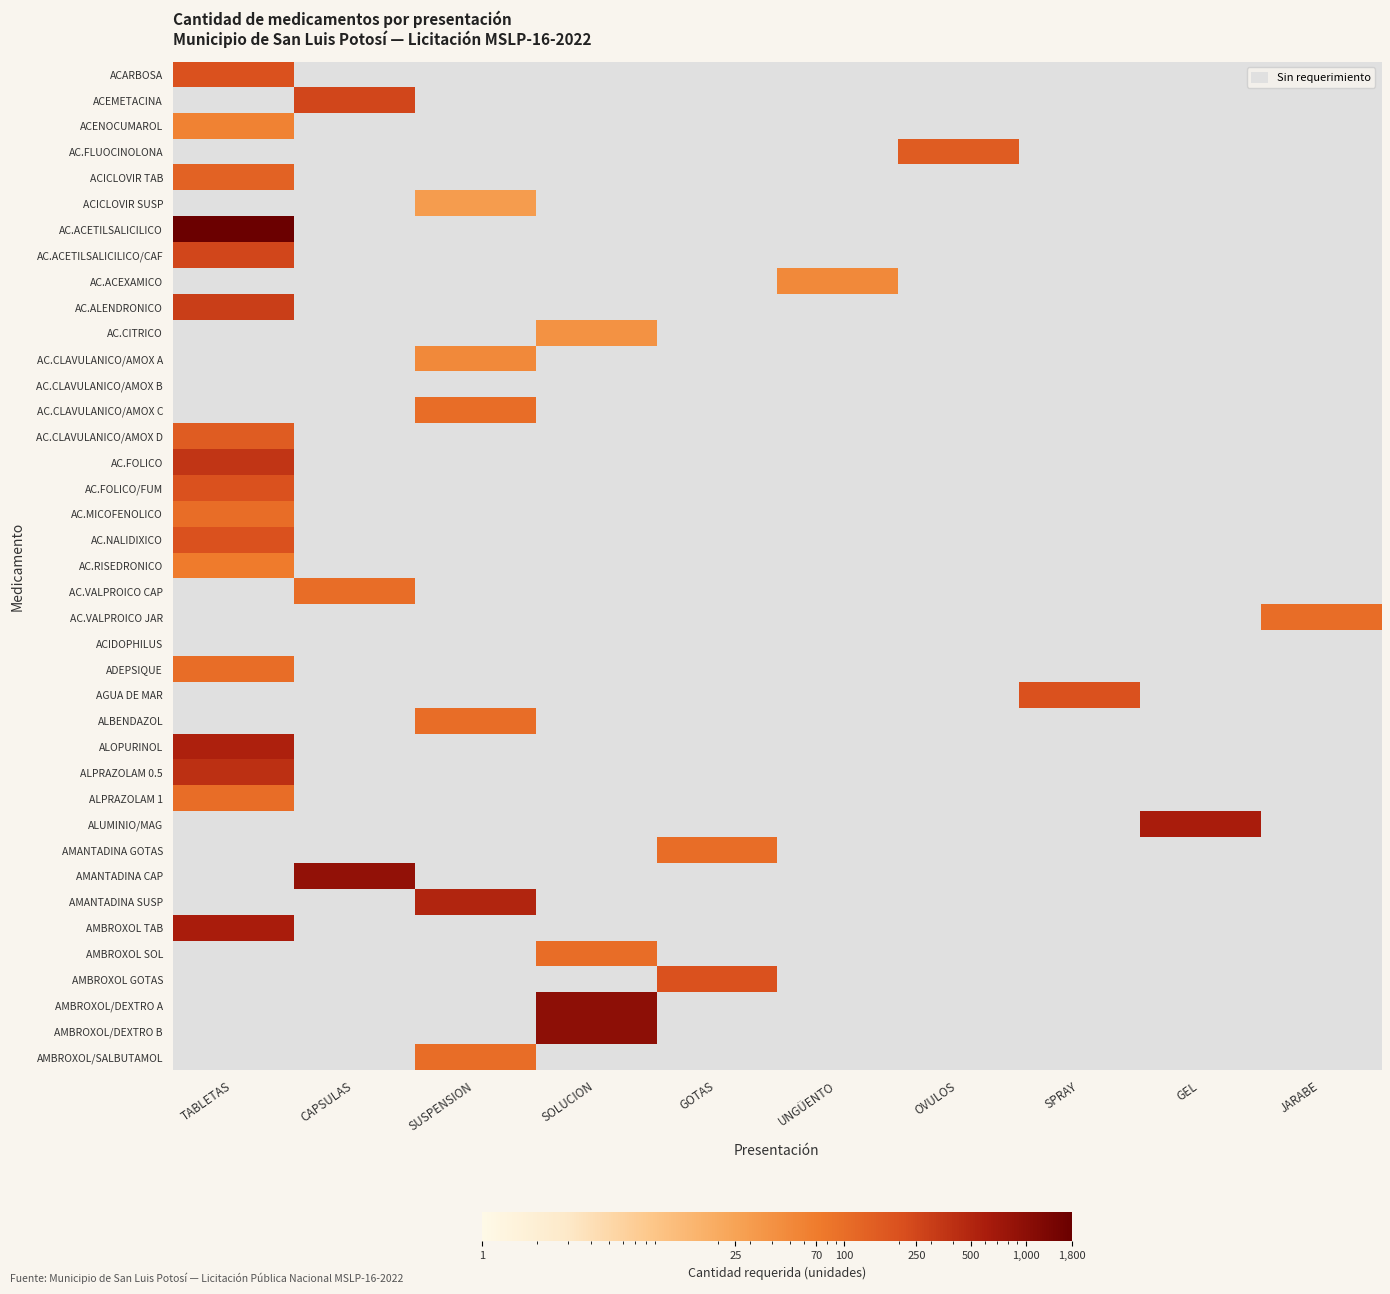

List the series in order of their peak value, highest first.

ACEMETACINA, AC.FLUOCINOLONA, ACICLOVIR SUSP, AC.ACETILSALICILICO, ACARBOSA, AC.ACEXAMICO, AC.CITRICO, AC.CLAVULANICO/AMOX A, AC.CLAVULANICO/AMOX B, AC.CLAVULANICO/AMOX C, AC.FOLICO, AC.FOLICO/FUM, AC.NALIDIXICO, ACICLOVIR TAB, AC.RISEDRONICO, ACENOCUMAROL, AC.VALPROICO CAP, AC.VALPROICO JAR, ACIDOPHILUS, ADEPSIQUE, AGUA DE MAR, ALBENDAZOL, ALOPURINOL, ALPRAZOLAM 0.5, ALPRAZOLAM 1, ALUMINIO/MAG, AMANTADINA GOTAS, AMANTADINA CAP, AMANTADINA SUSP, AMBROXOL TAB, AC.ALENDRONICO, AC.ACETILSALICILICO/CAF, AC.CLAVULANICO/AMOX D, AMBROXOL SOL, AMBROXOL GOTAS, AMBROXOL/DEXTRO A, AMBROXOL/DEXTRO B, AMBROXOL/SALBUTAMOL, AC.MICOFENOLICO